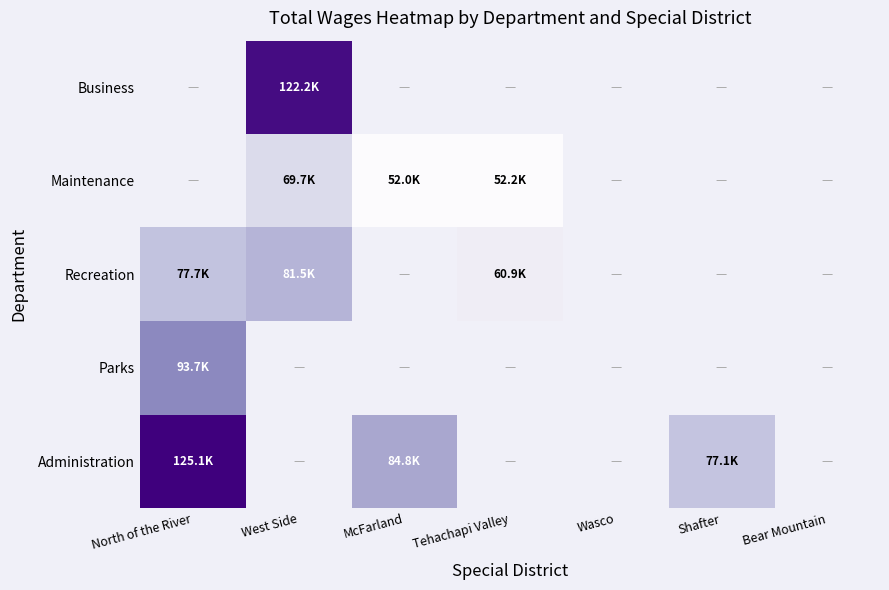

At which category does the chart reach its peak across all series?

North of the River